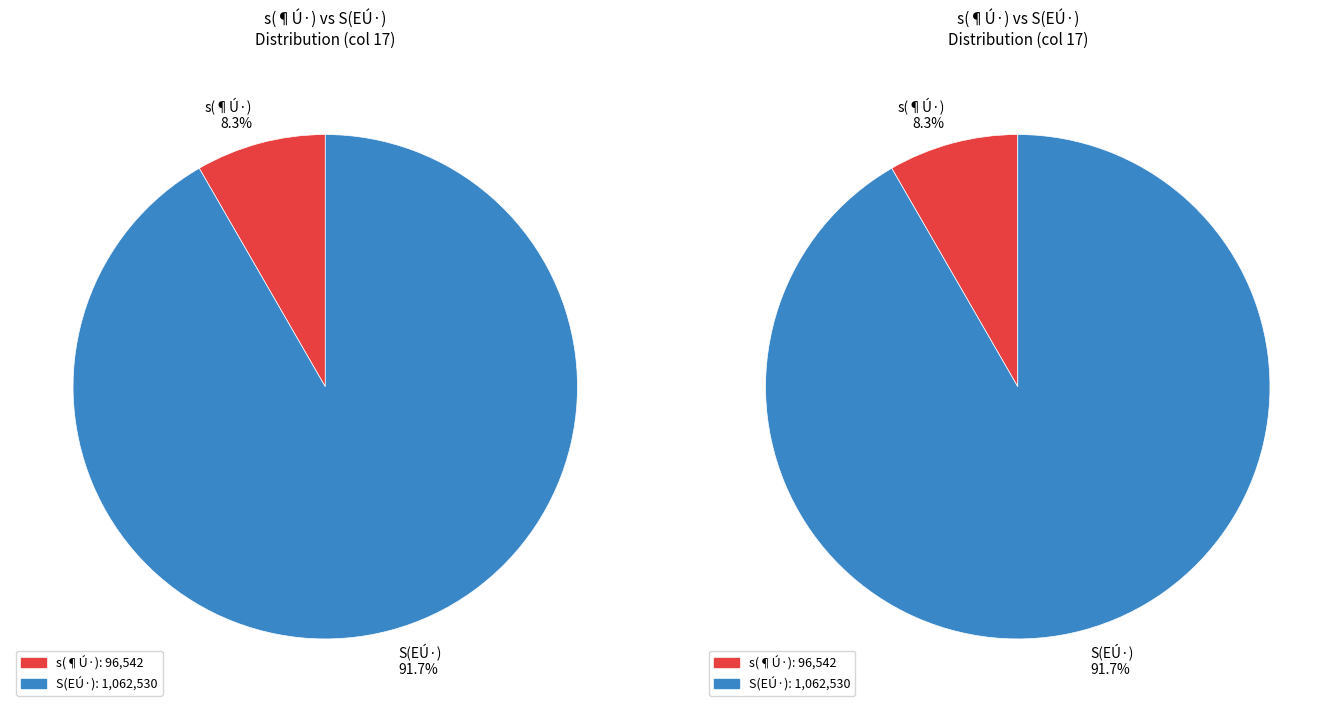

To the nearest percent, what is the difference between the largest and smallest slice percentages?

83%